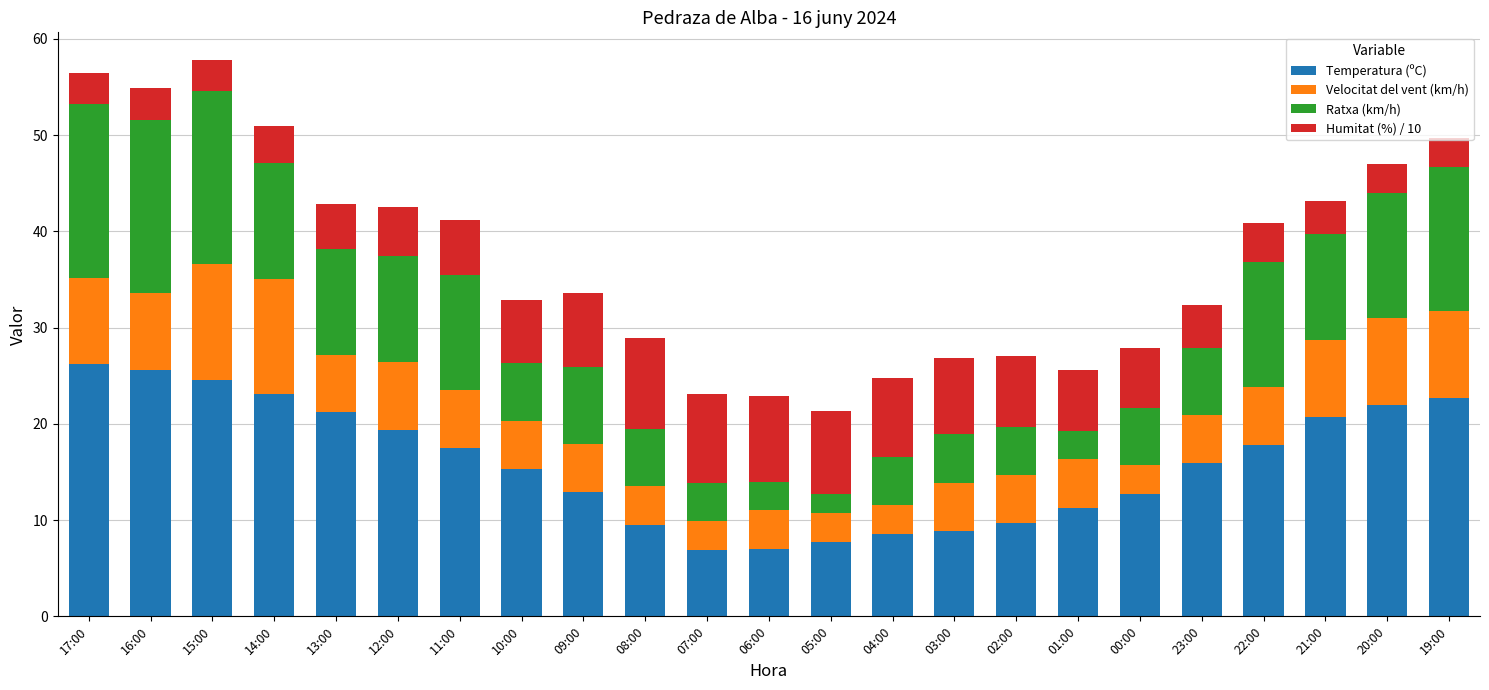

What are all the series names shown in the legend?

Temperatura (ºC), Velocitat del vent (km/h), Ratxa (km/h), Humitat (%) / 10